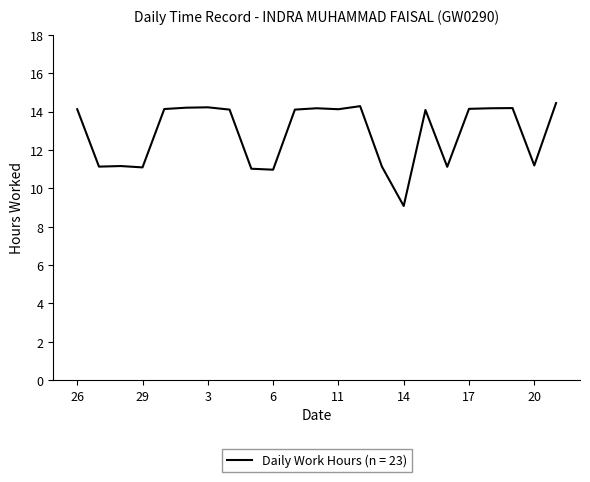

What is the minimum value shown in the chart?

9.1